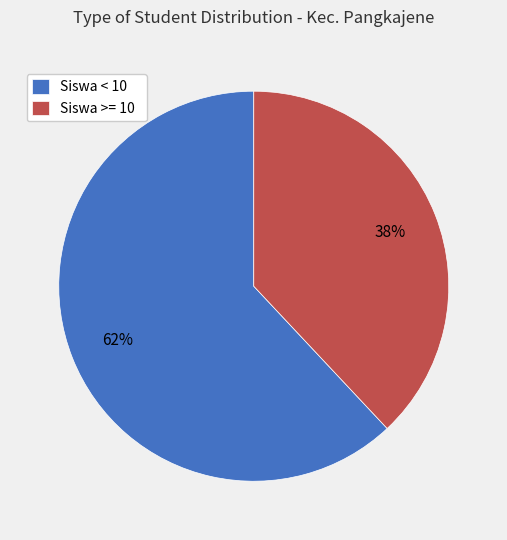

To the nearest percent, what is the average slice percentage?

50%